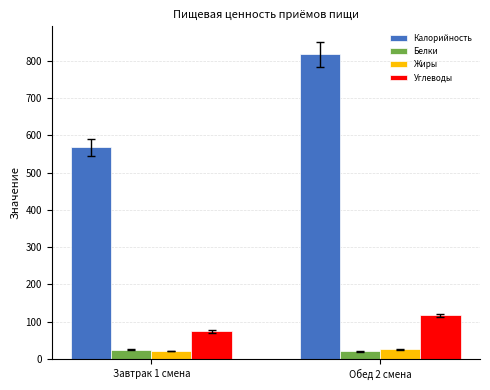

Which series has the largest total across all categories?

Калорийность